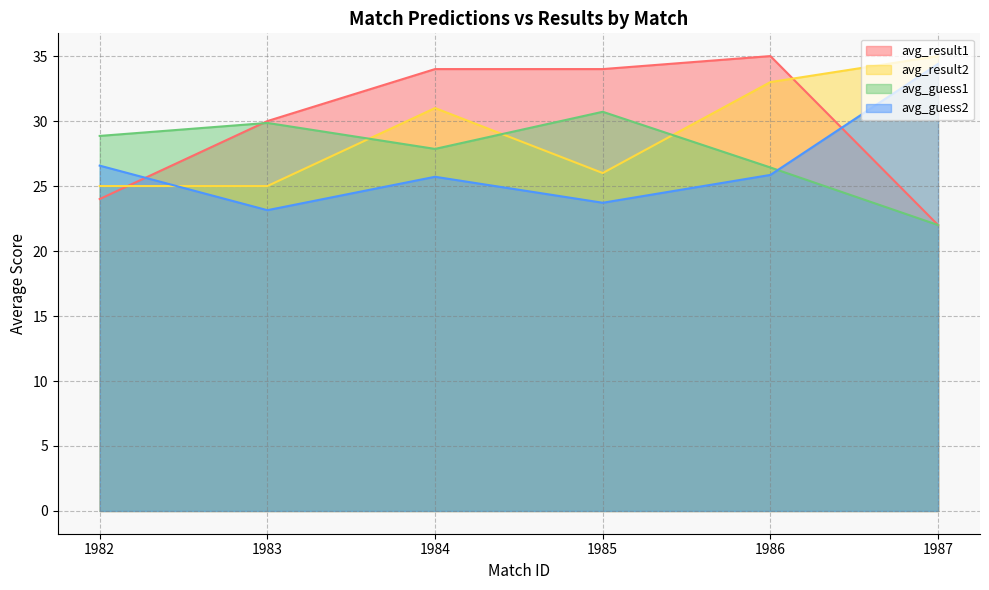

How many lines are shown in the chart?

4